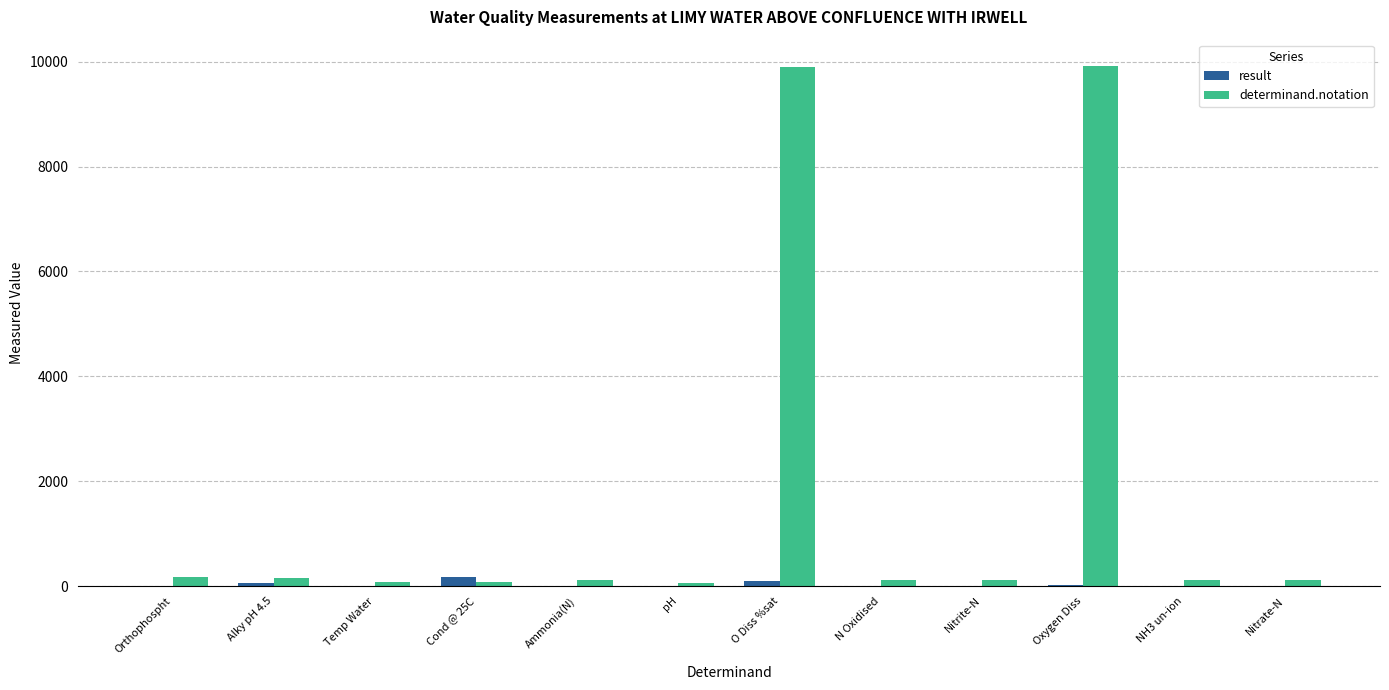

Which series has the widest spread of values?

determinand.notation